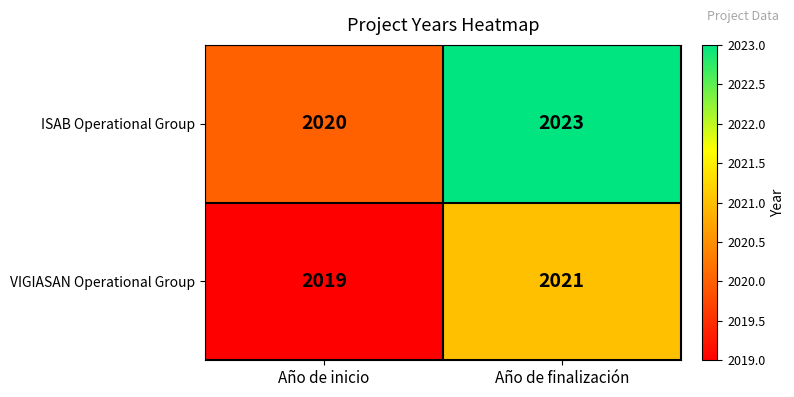

Where is ISAB Operational Group nearest to the value 2021?

Año de inicio